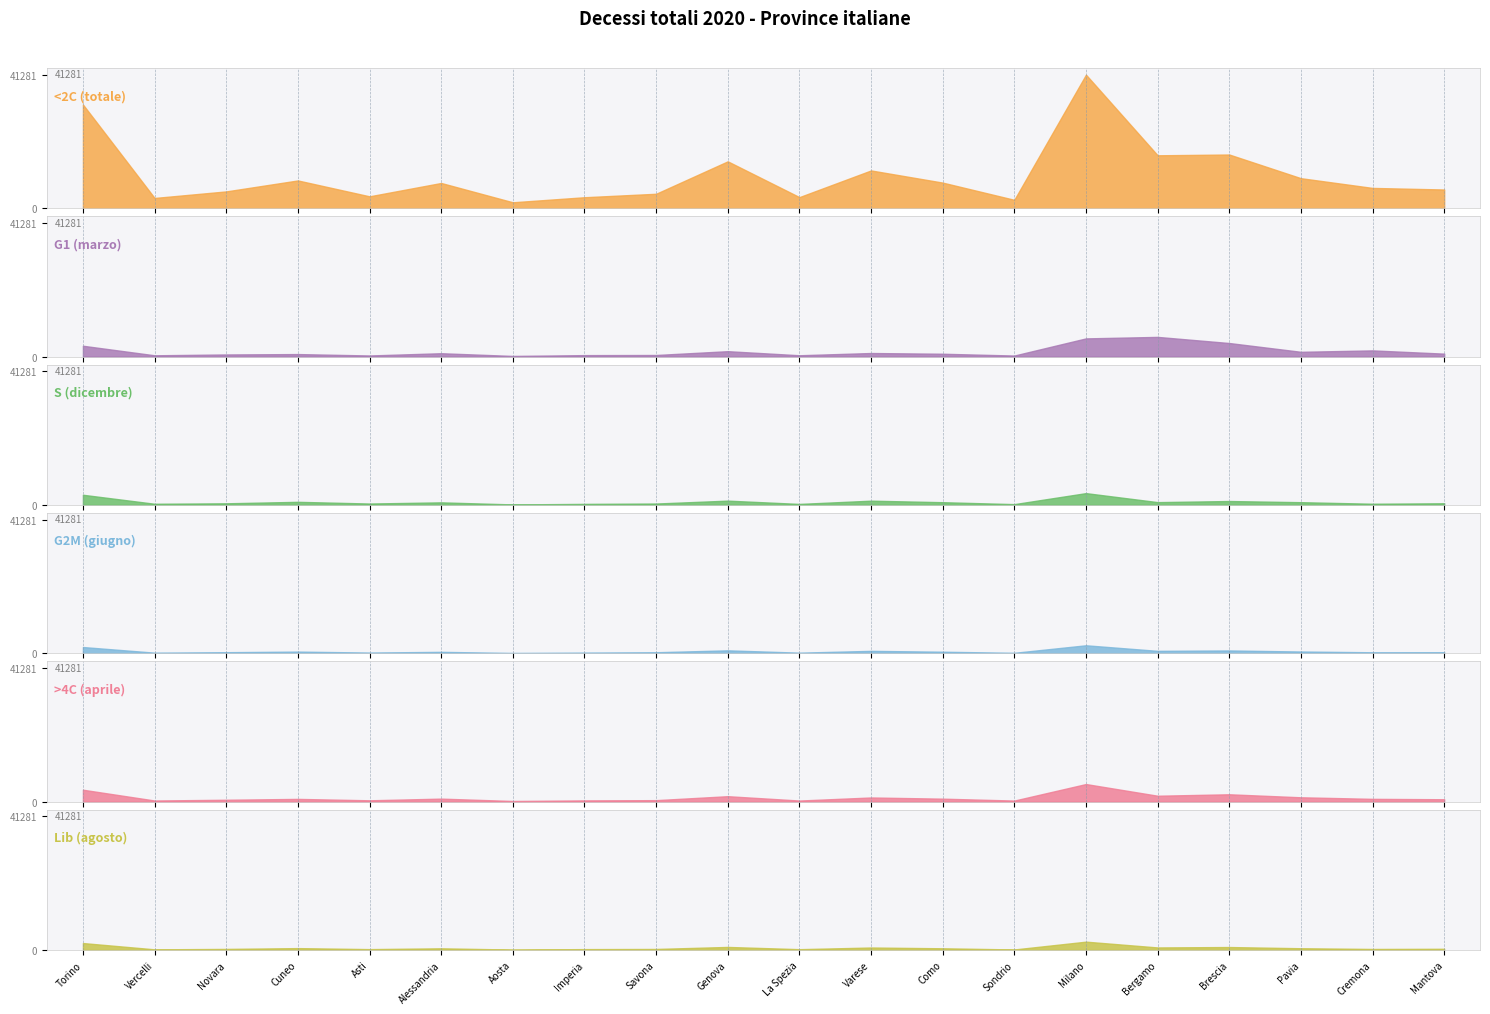

Which series has the largest range (max minus min)?

<2C (totale)